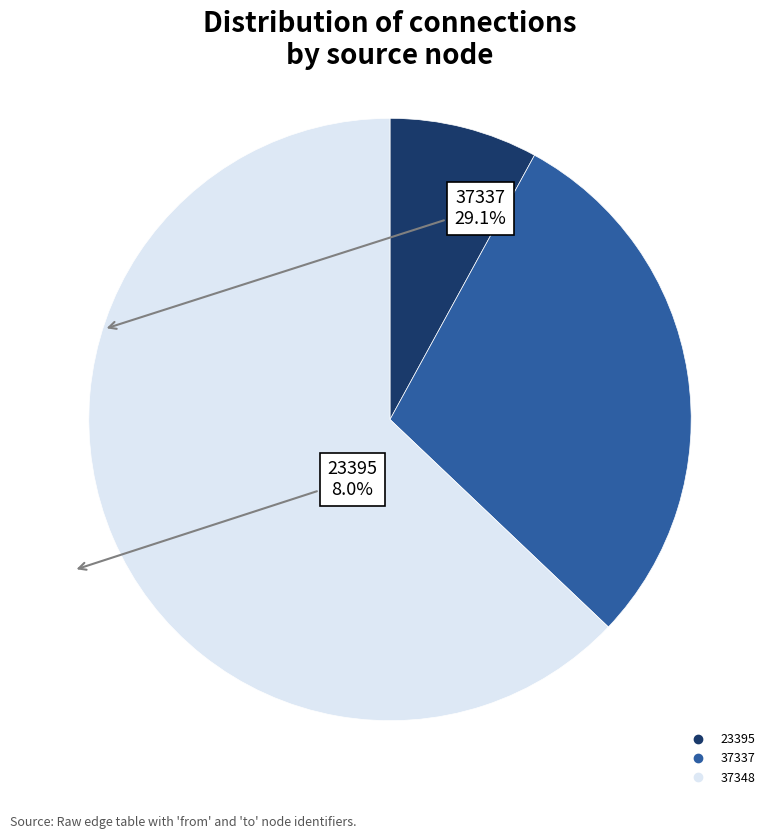

Does any single category account for the majority?

Yes